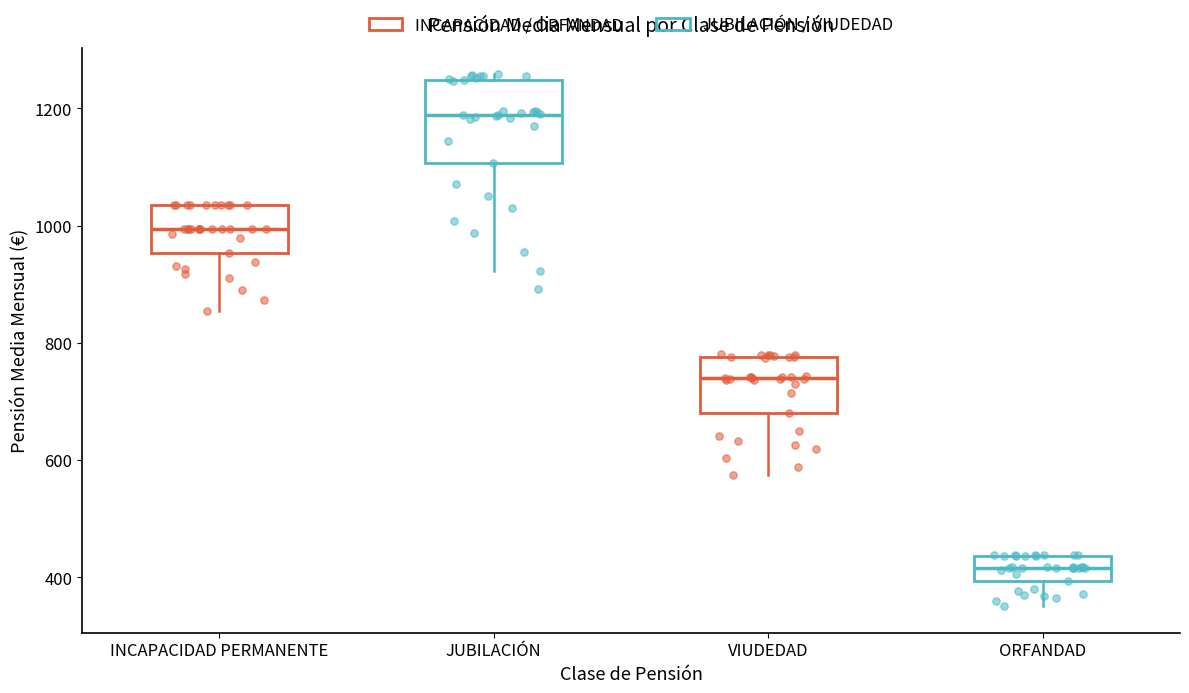

Comparing the boxes themselves (not the whiskers), which one is the tallest?

JUBILACIÓN